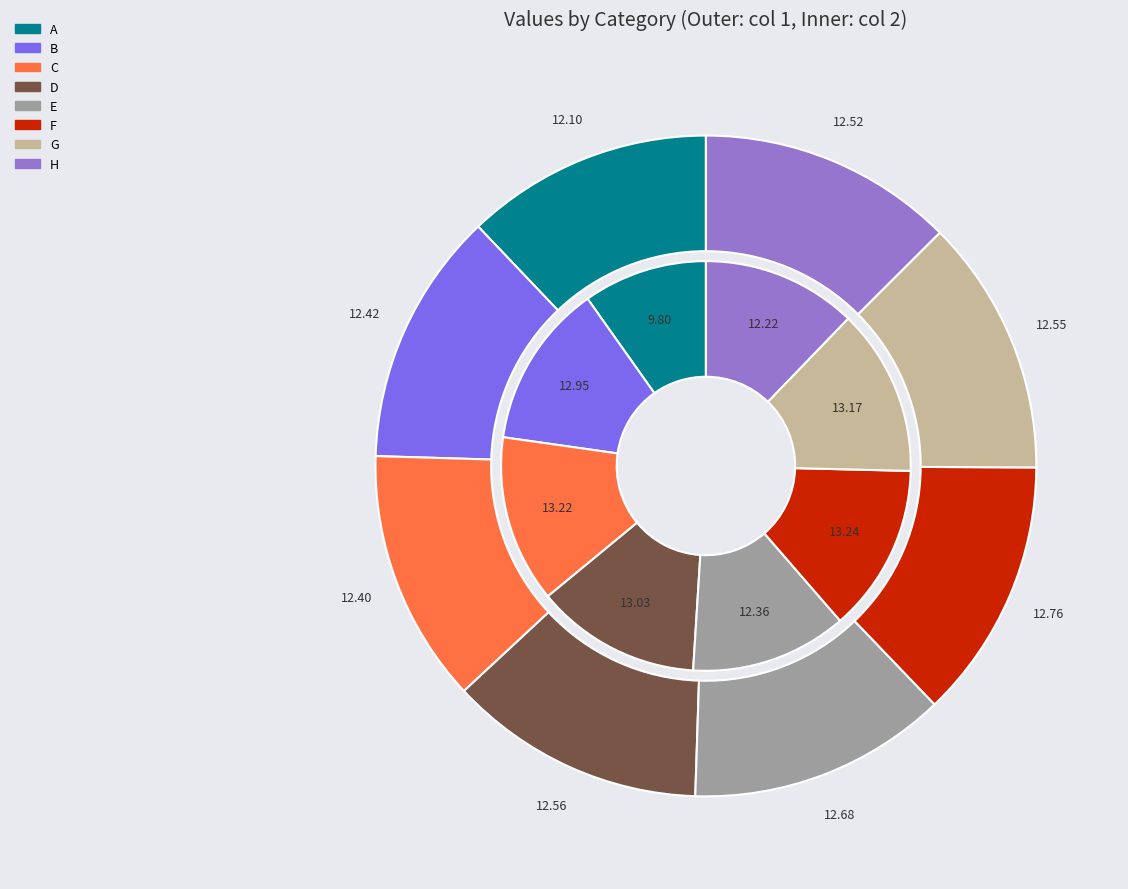

The A slice represents 12% of the pie. True or false?

True